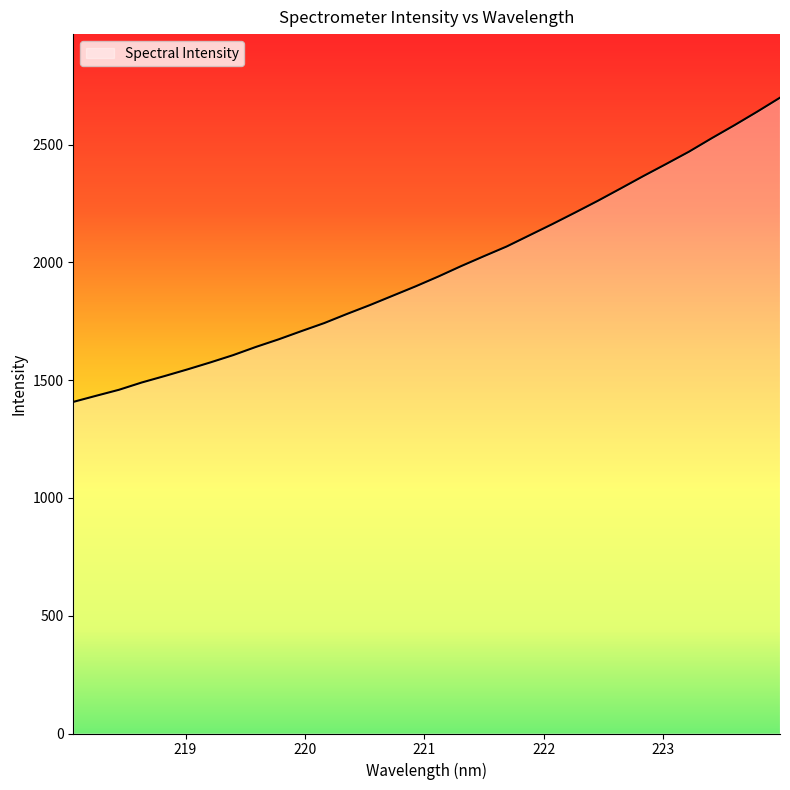

What is the maximum value shown in the chart?

2699.8